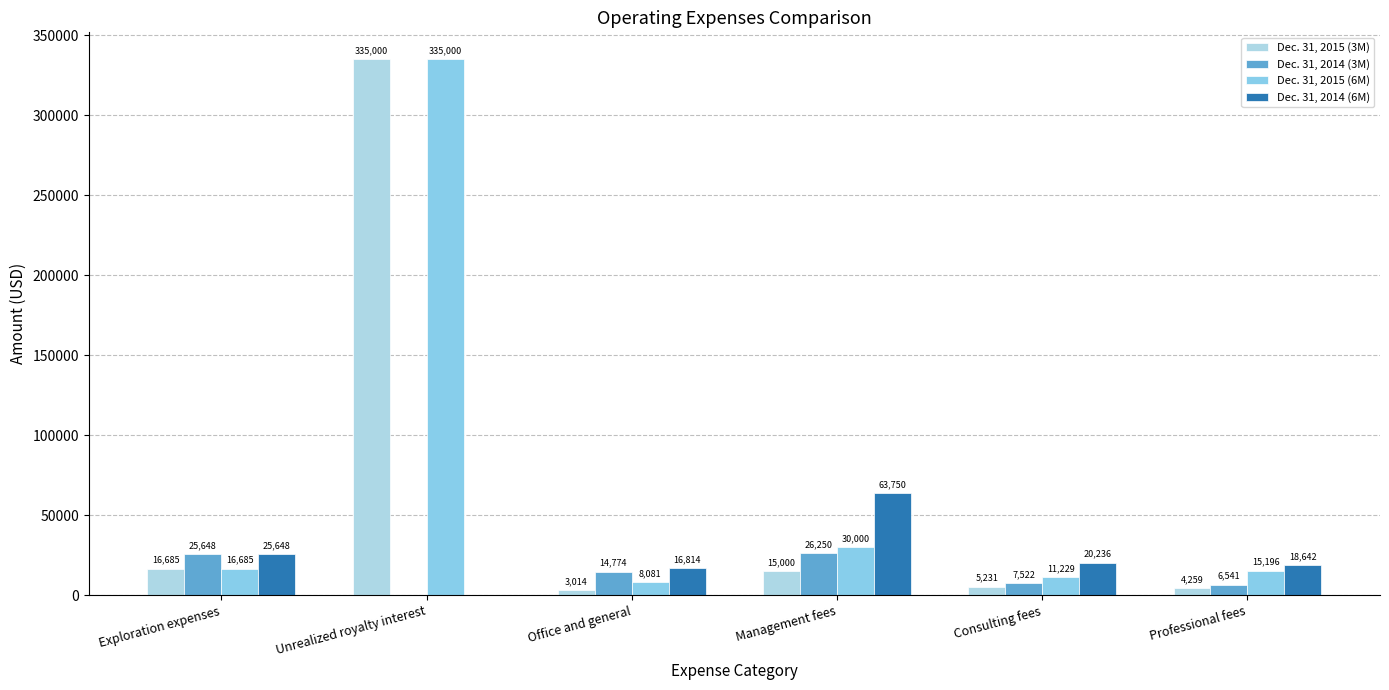

What position from the right is Professional fees?

1